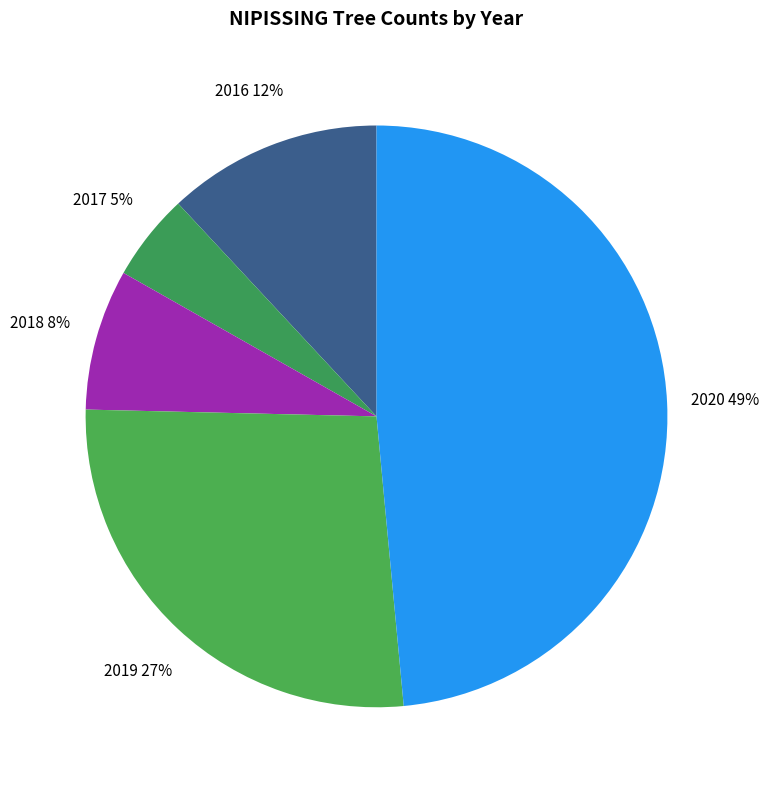

The 2016 12% slice represents 2% of the pie. True or false?

False